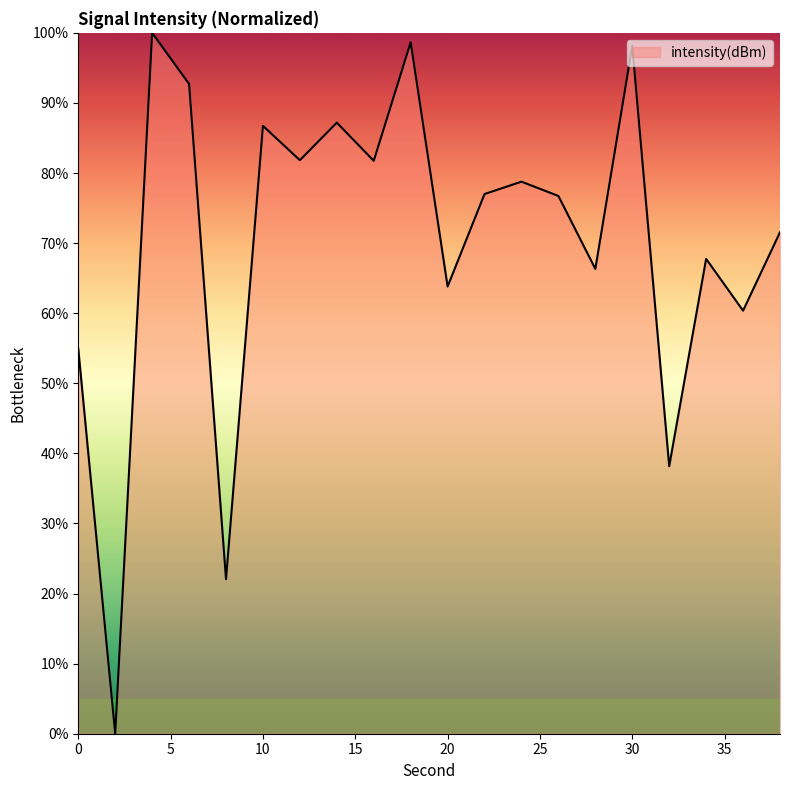

True or false: there are more than 1 points higher than both neighbors.

True